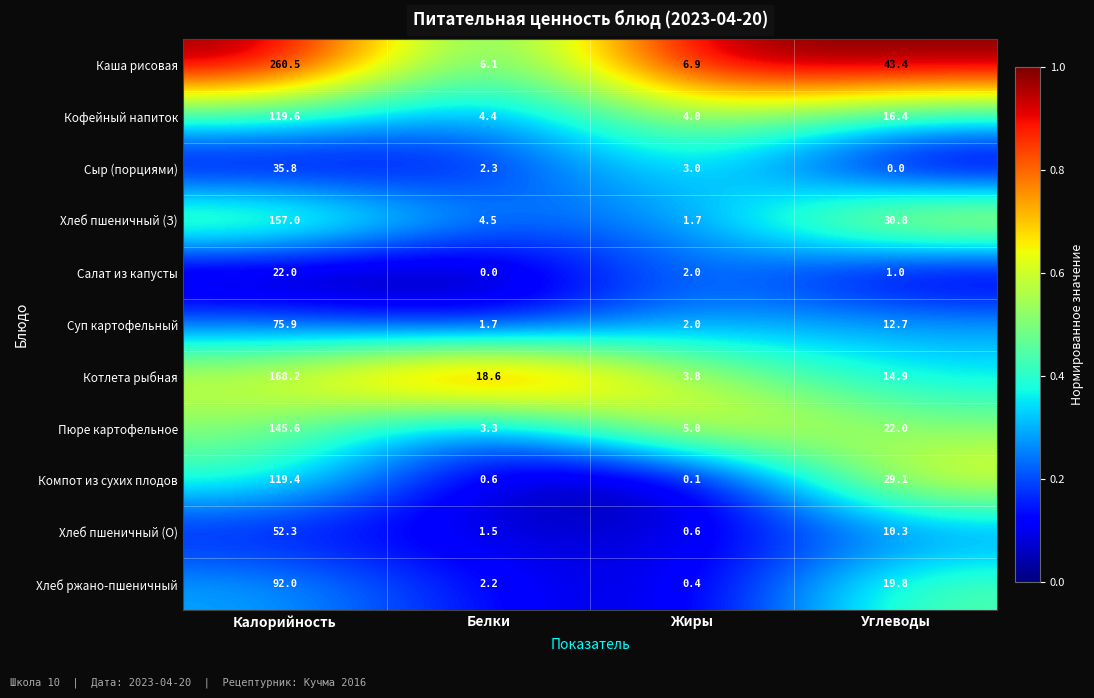

At which label does Сыр (порциями) first exceed 3?

Калорийность